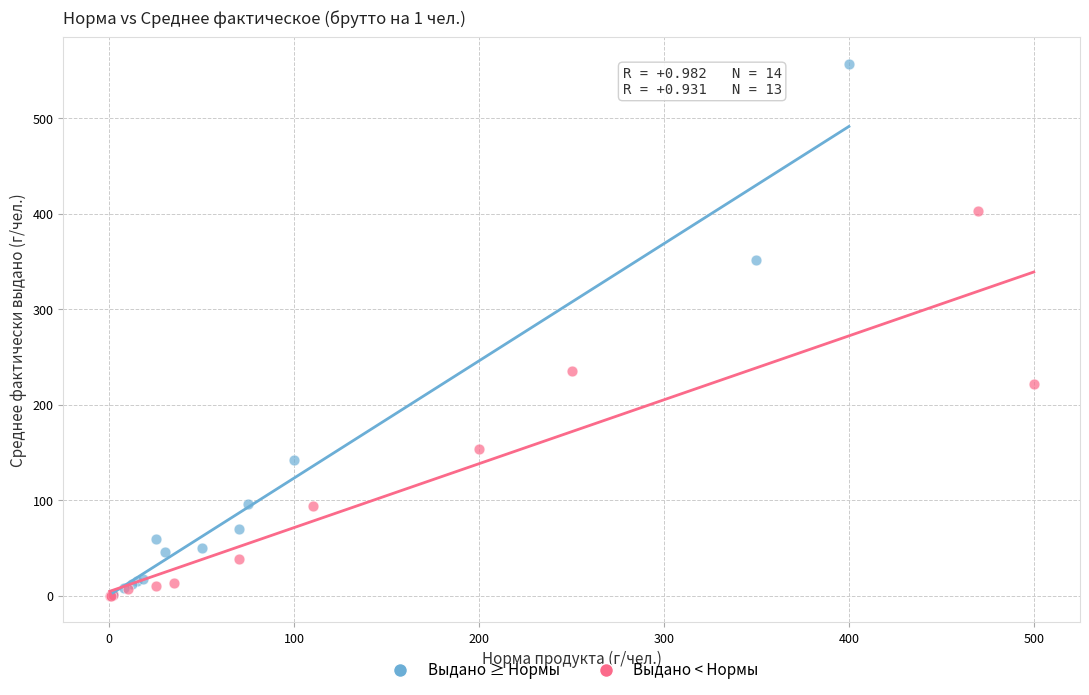

Which series contains the highest Y value?

Выдано ≥ Нормы